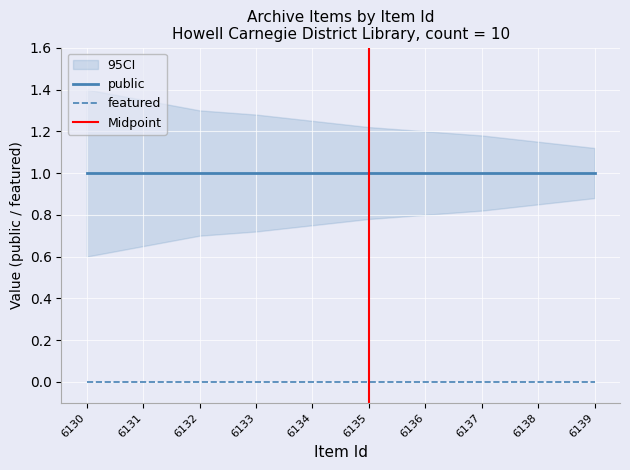

Reading left to right, list all the values displayed in this chart.

public: 6130=1	6131=1	6132=1	6133=1	6134=1	6135=1	6136=1	6137=1	6138=1	6139=1
featured: 6130=0	6131=0	6132=0	6133=0	6134=0	6135=0	6136=0	6137=0	6138=0	6139=0